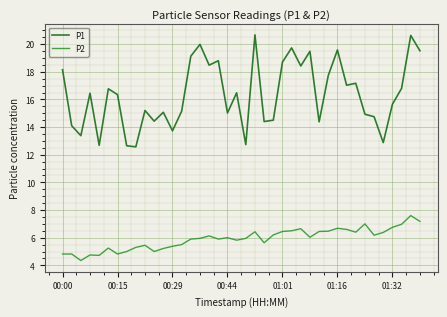

List the series in order of their peak value, lowest first.

P2, P1